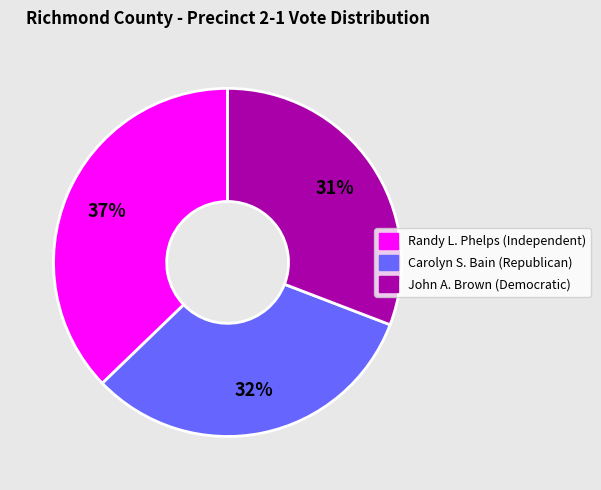

The Randy L. Phelps (Independent) slice represents 26% of the pie. True or false?

False